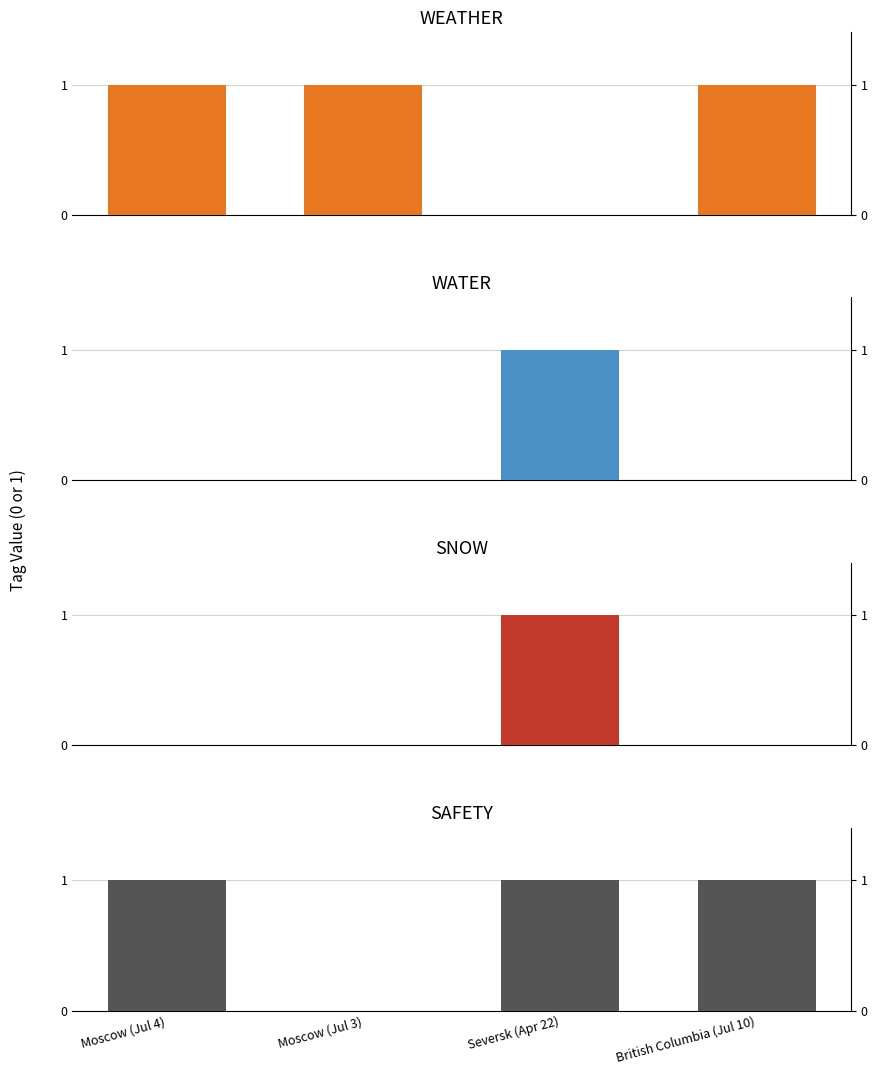

Is the value of SNOW at Moscow (Jul 4) greater than the value of SAFETY at Moscow (Jul 4)?

No